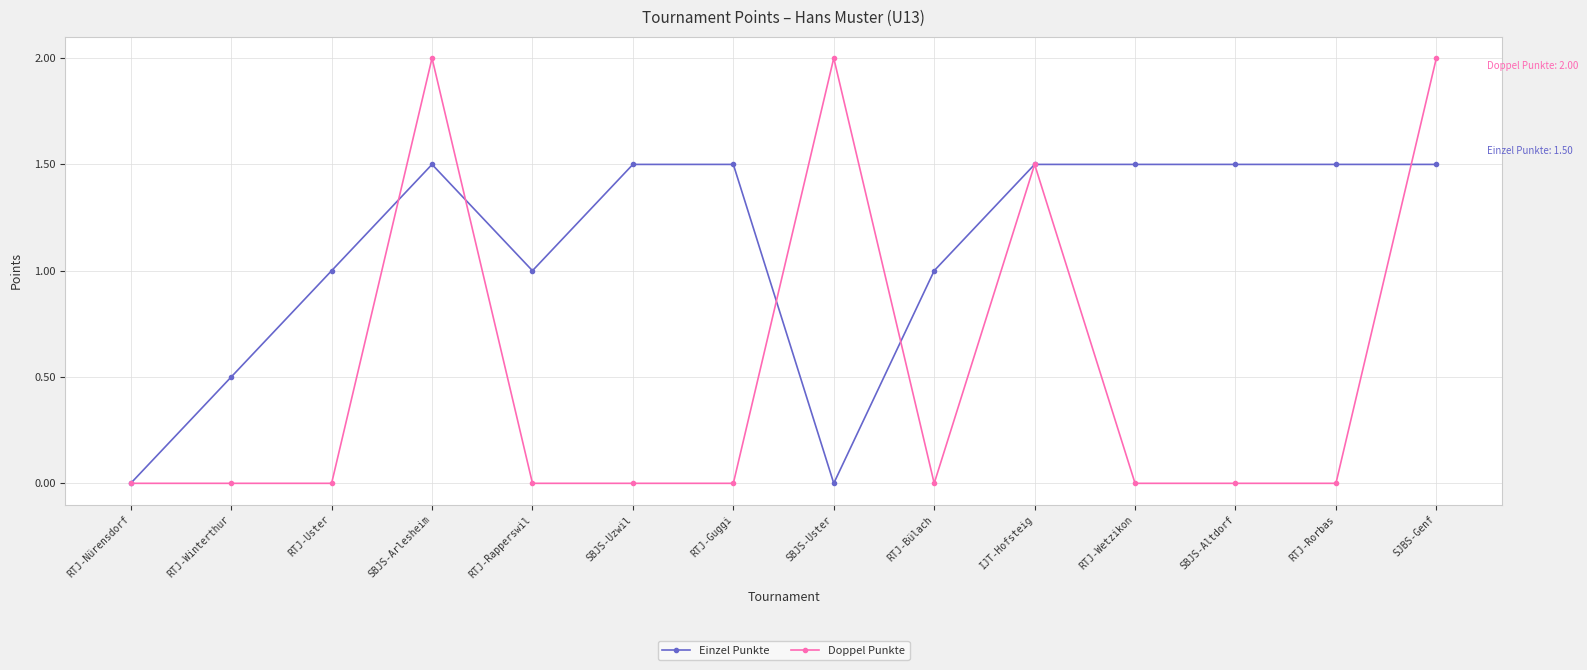

Count the number of data series in this chart.

2